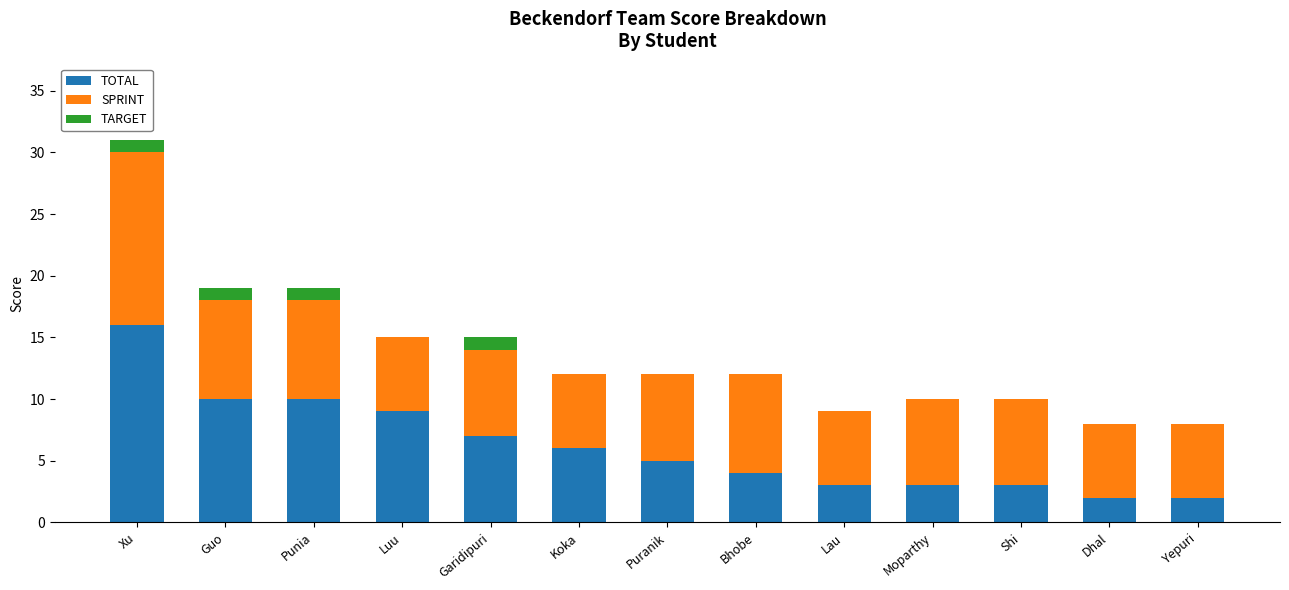

Count the number of data series in this chart.

3